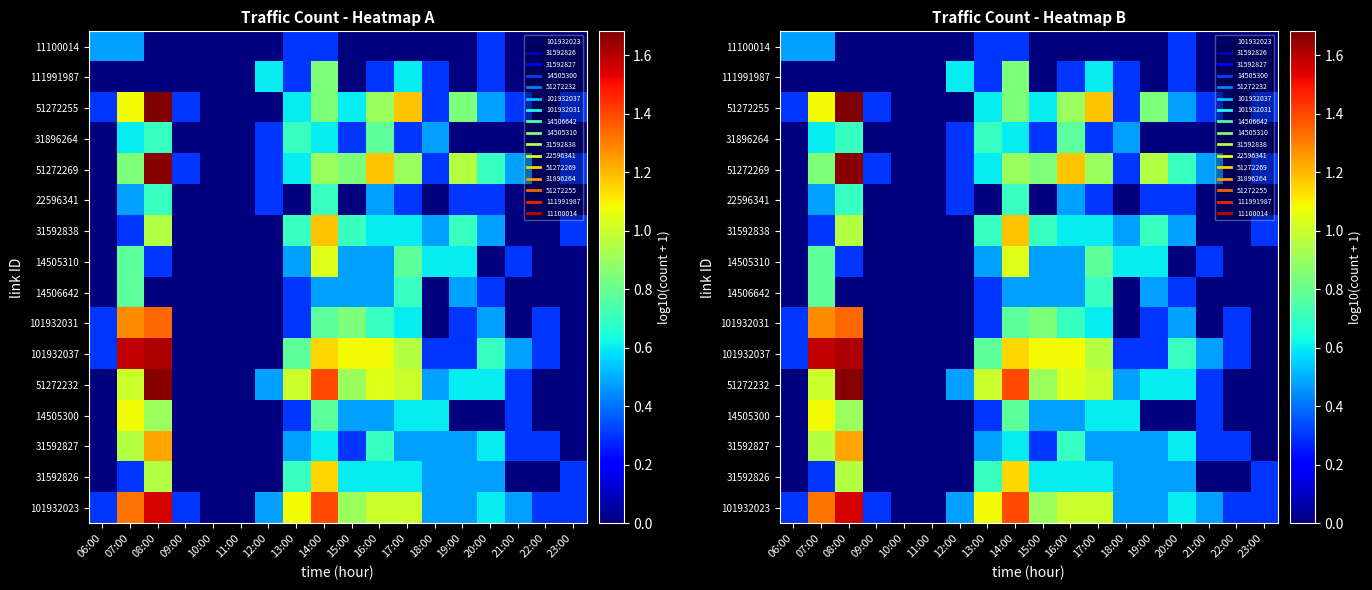

How many data points in 101932023 are above 0?

16